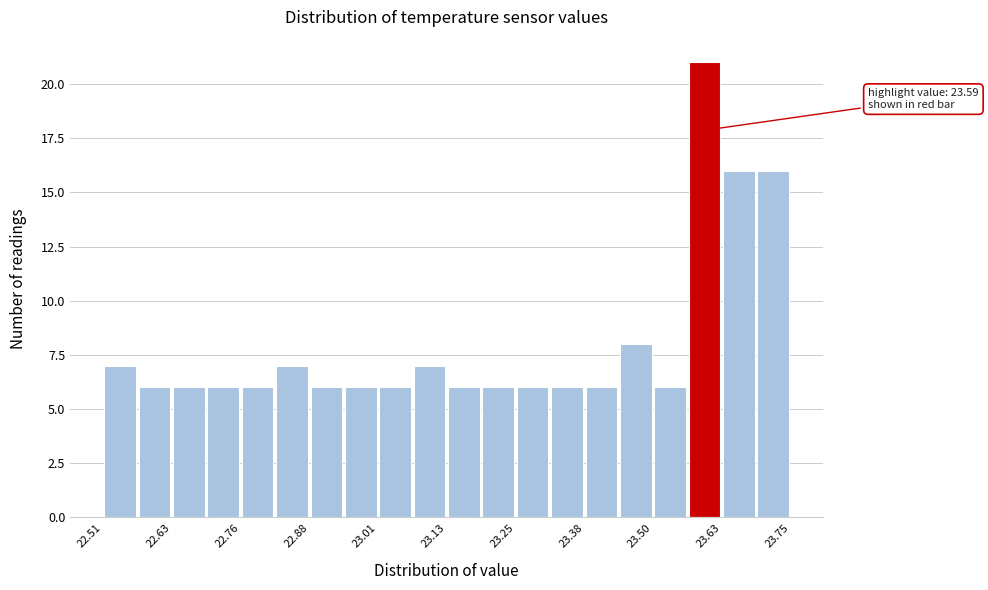

Around what value on the x-axis is the tallest bar? Give the approximate position of its centre, as read against the axis.

23.60